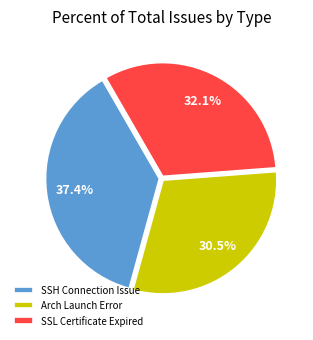

Rank the categories by value from highest to lowest.

SSH Connection Issue, SSL Certificate Expired, Arch Launch Error